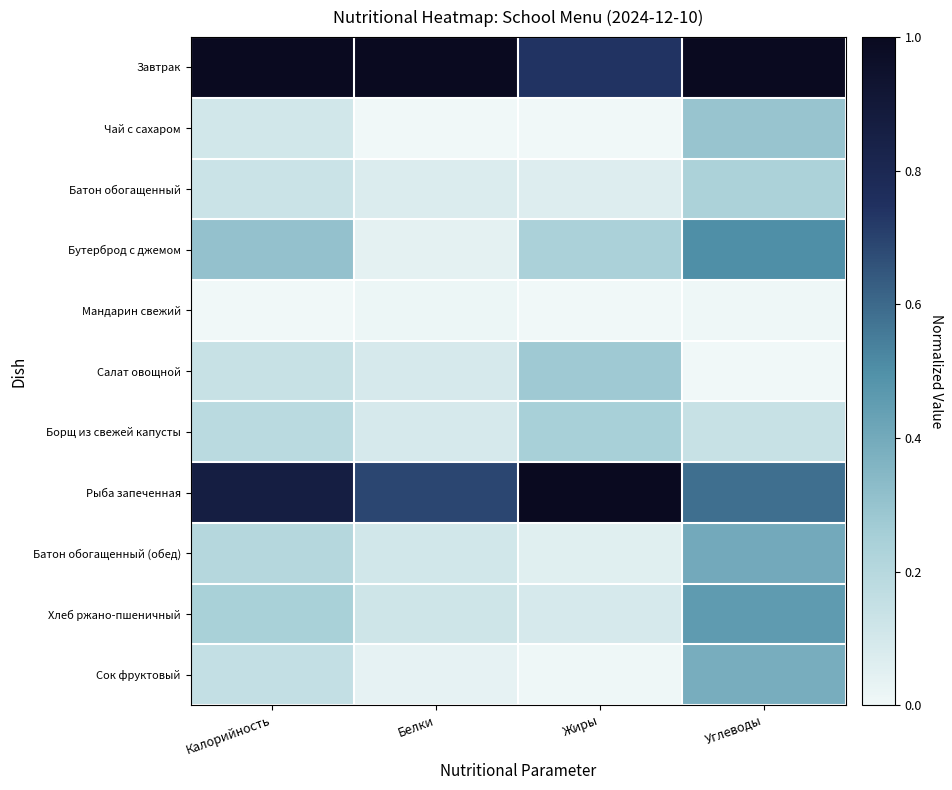

What is the spread (max minus min) of values at Углеводы?

1.0